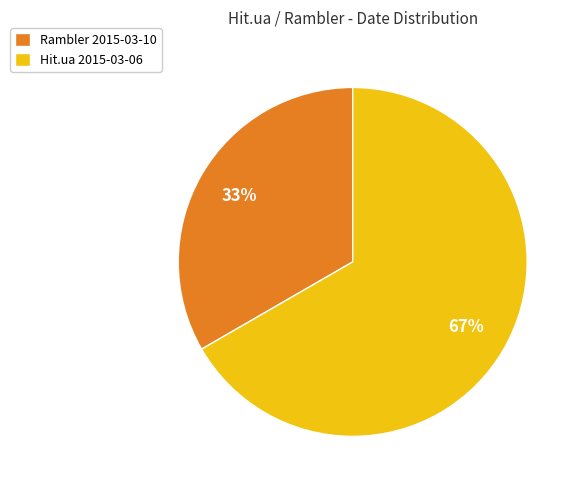

The Hit.ua 2015-03-06 slice represents 75% of the pie. True or false?

False